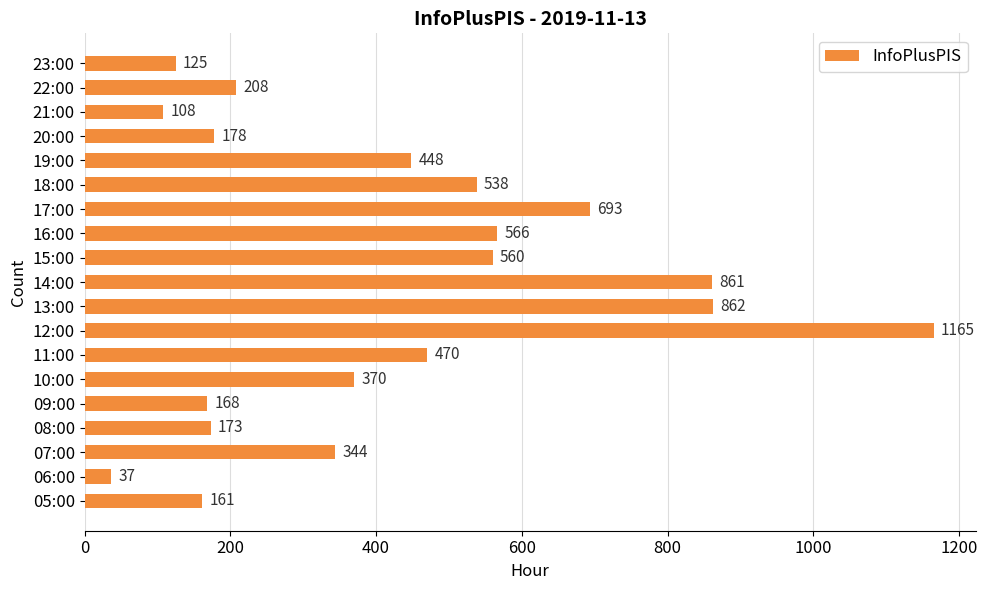

What is the smallest value displayed?

37